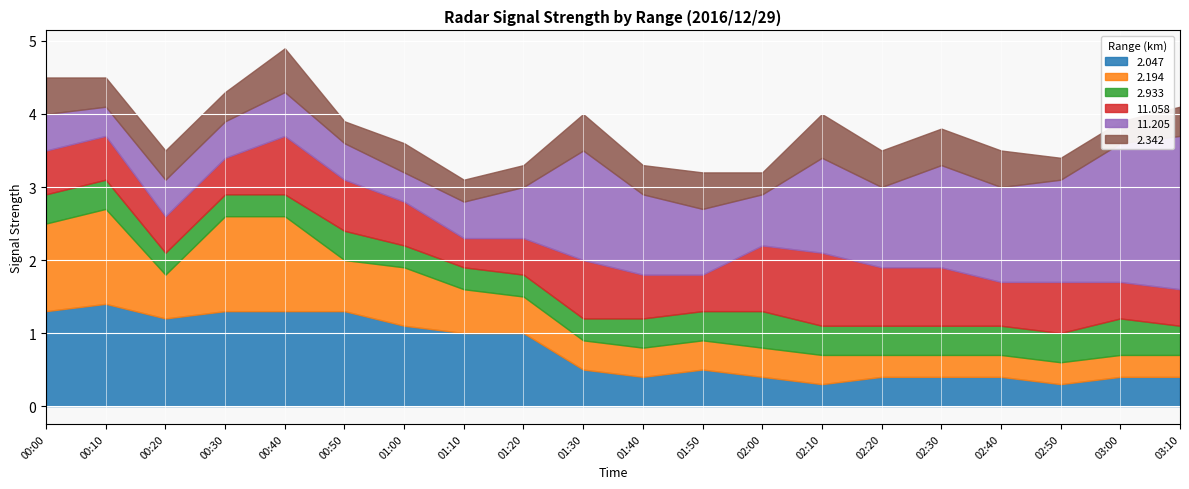

True or false: 2.933 and 11.058 cross at least once.

False